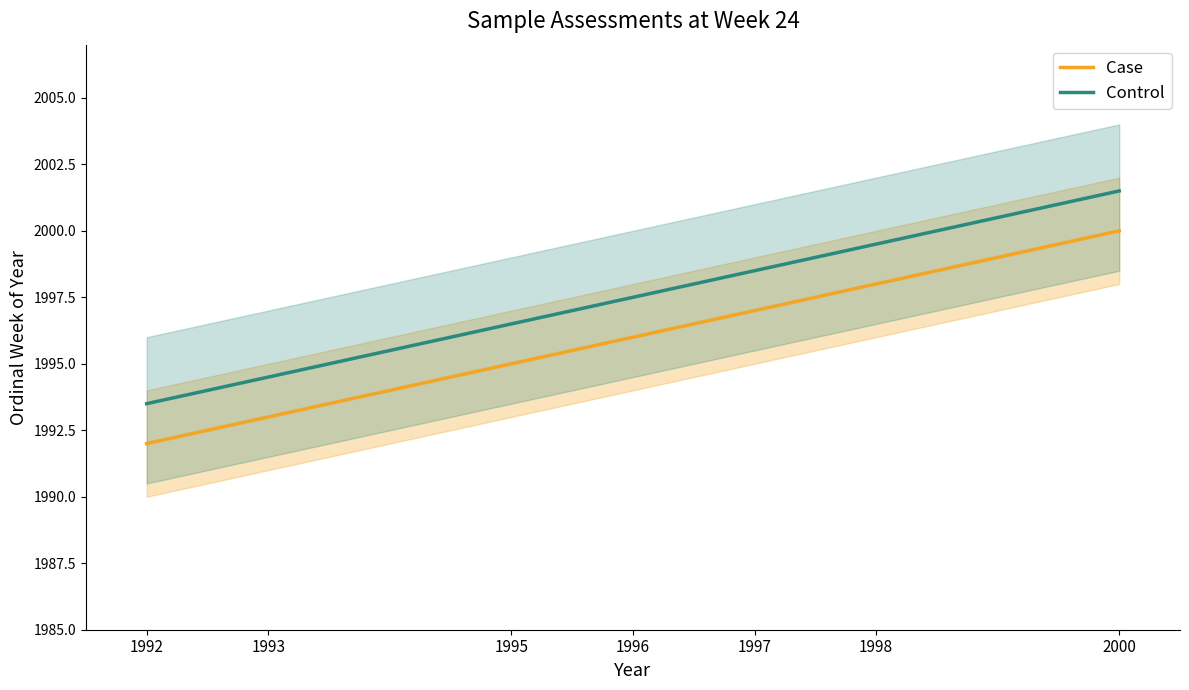

What is the value of the Control point at the 1st from the left?

1993.5